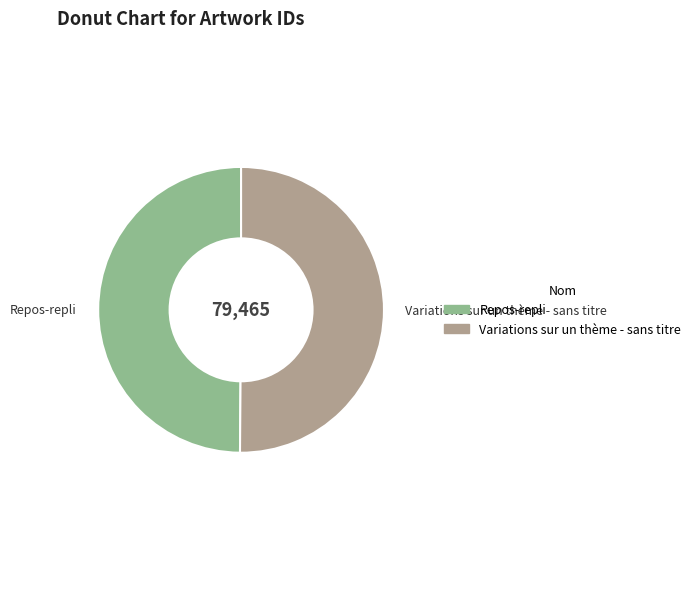

How many slices are in this pie chart?

2